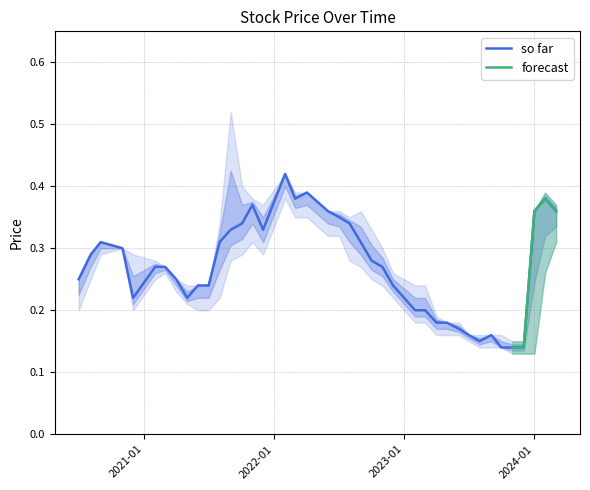

What position from the left is 14?

15